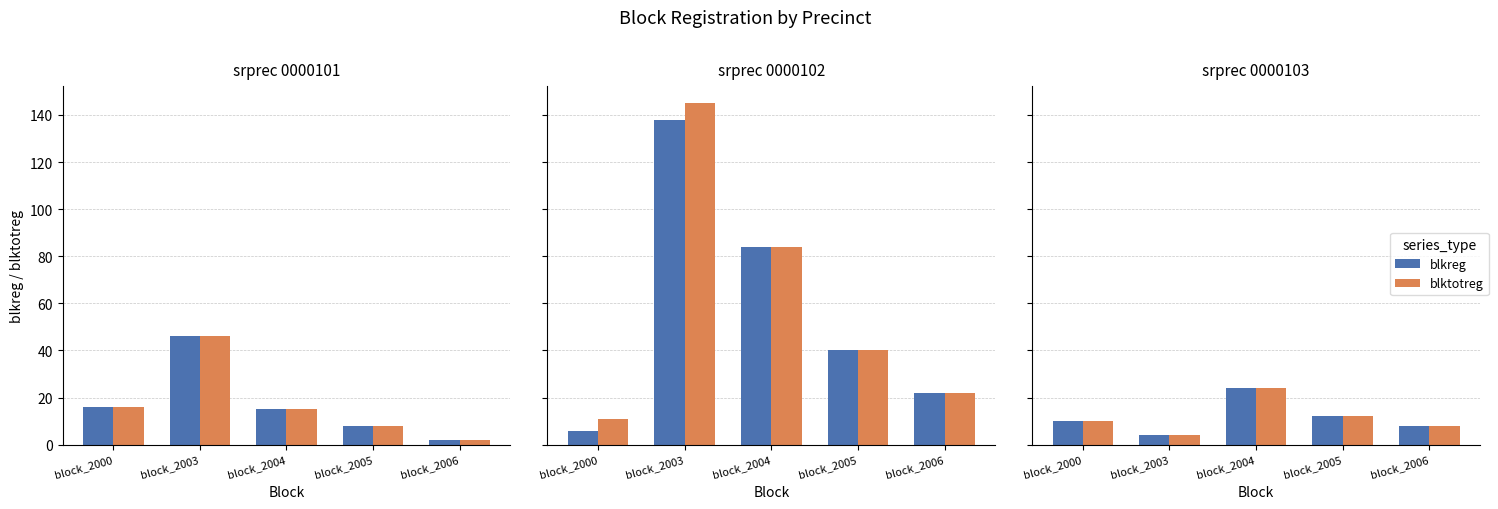

The blkreg series shows 24 at block_2004. True or false?

True